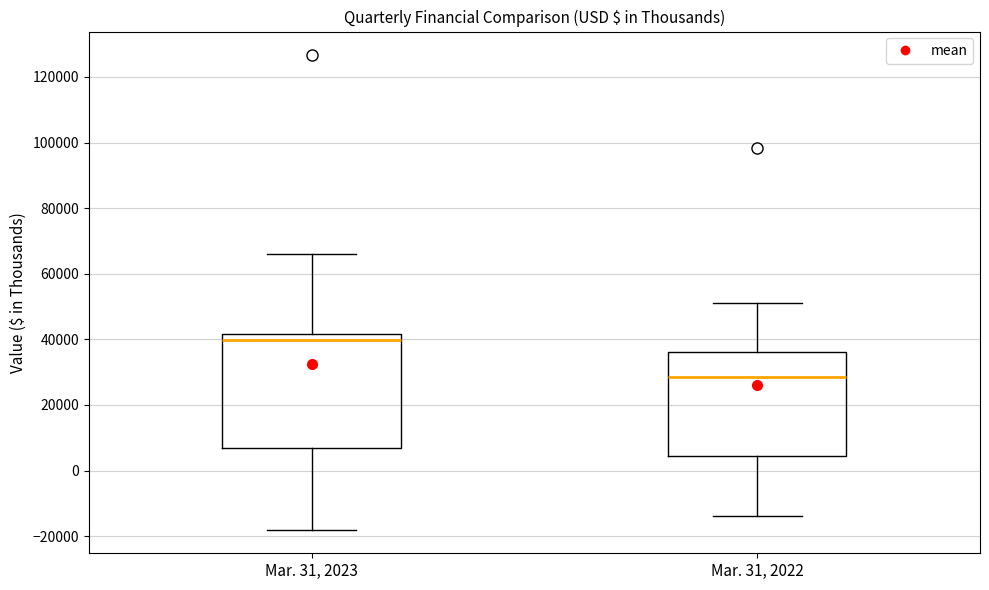

Reading left to right, read every box against the y-axis: the position of its median line, the range the box covers, and the ends of its whiskers. The values are not printed on the chart, so give them approximately, as read against the axis.

Mar. 31, 2023: median 40000, box 6000 to 42000, whiskers -18000 to 66000
Mar. 31, 2022: median 28000, box 4000 to 36000, whiskers -14000 to 50000